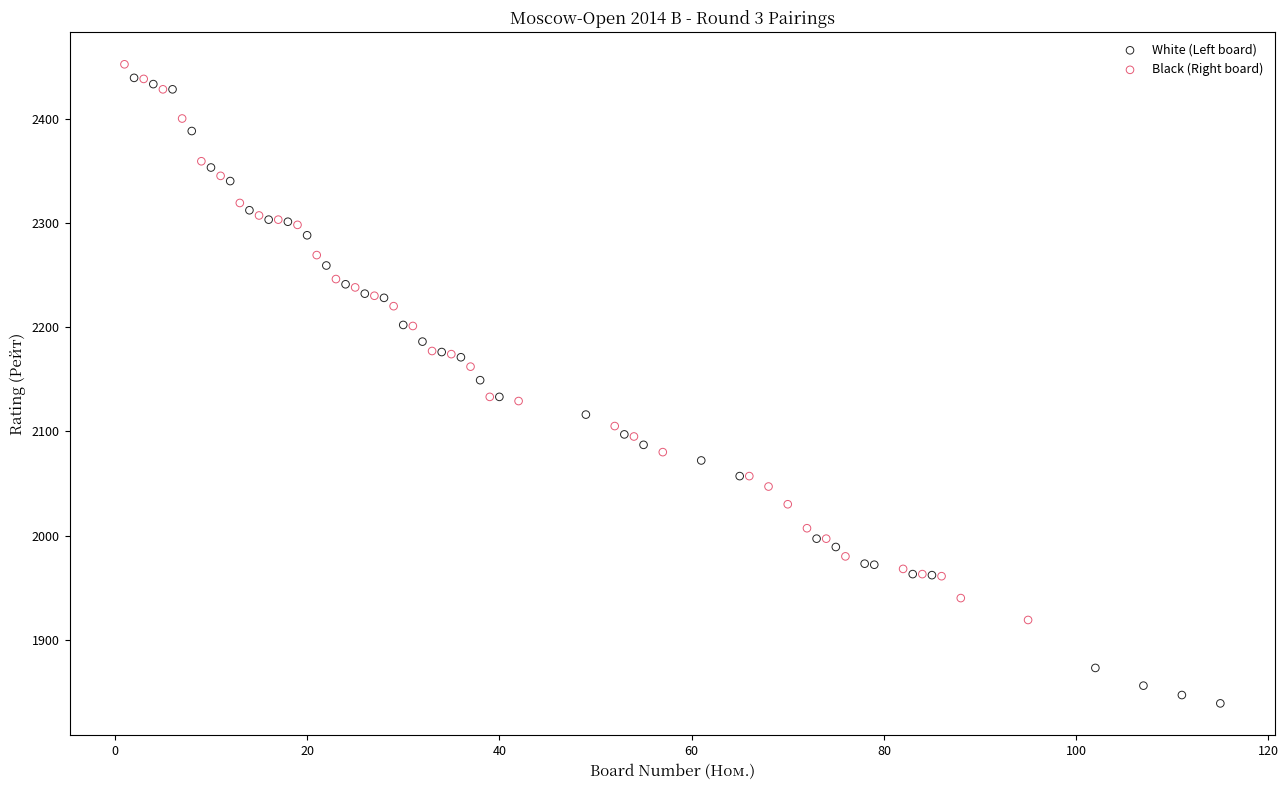

Which series reaches the minimum Y coordinate?

White (Left board)